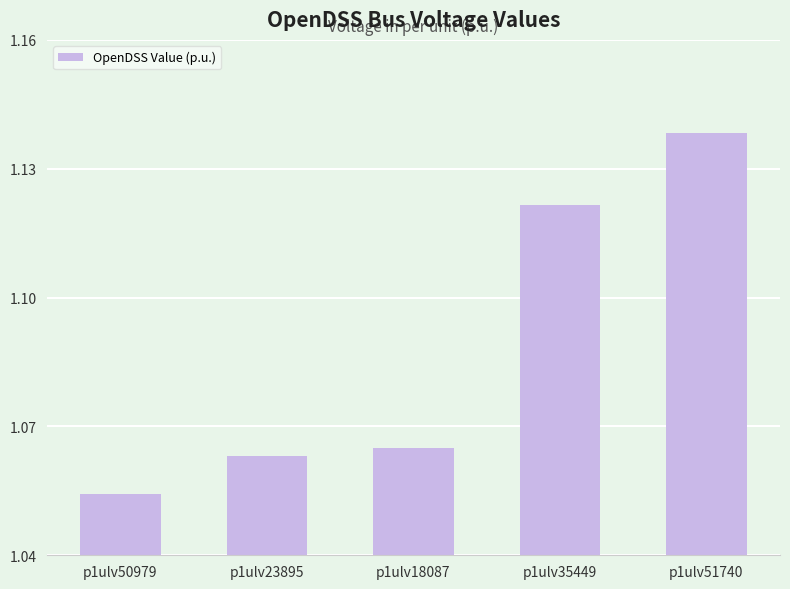

Rank the categories by value from highest to lowest.

p1ulv51740, p1ulv35449, p1ulv18087, p1ulv23895, p1ulv50979